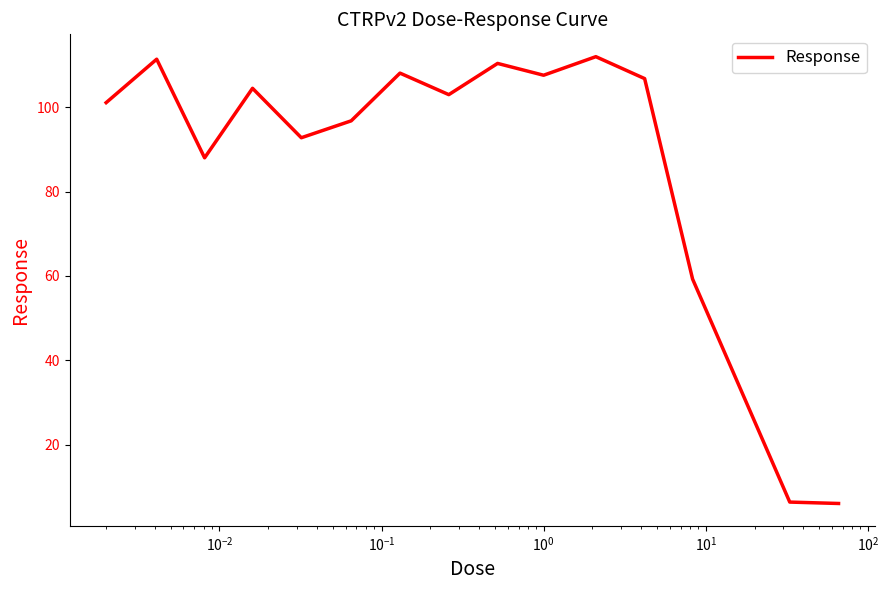

What is the greatest value displayed?

112.0